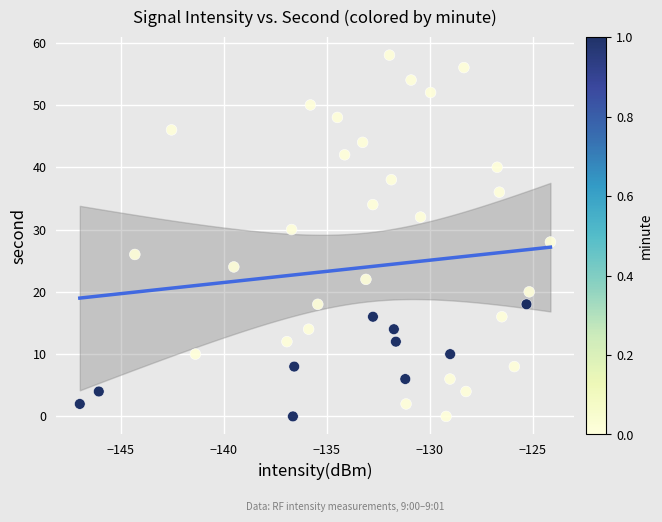

What is the range of Y values (max minus min)?

58